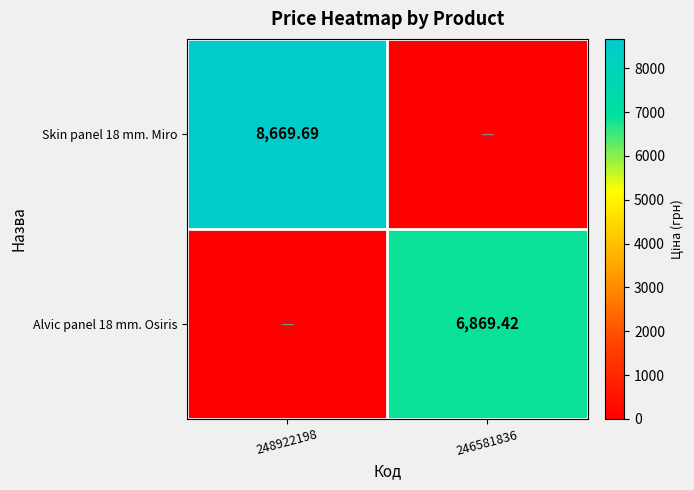

What is the maximum value for Alvic panel 18 mm. Osiris?

6869.4